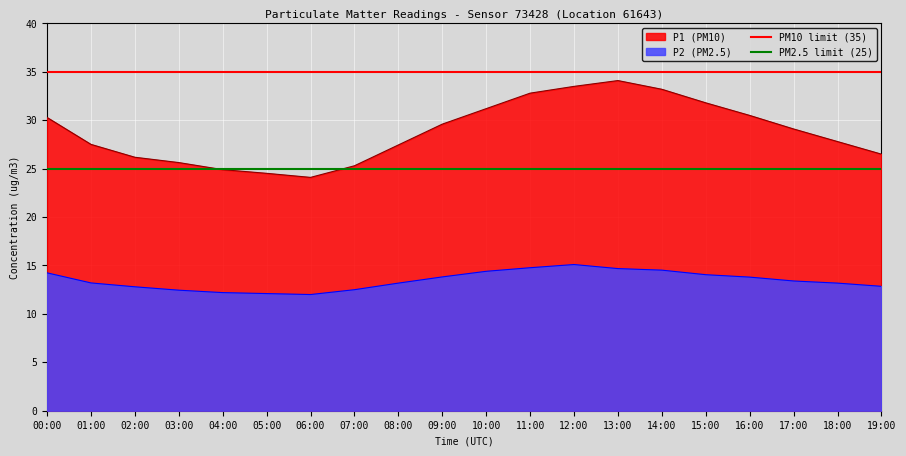

What is the average value of the PM10 limit (35) series?

35